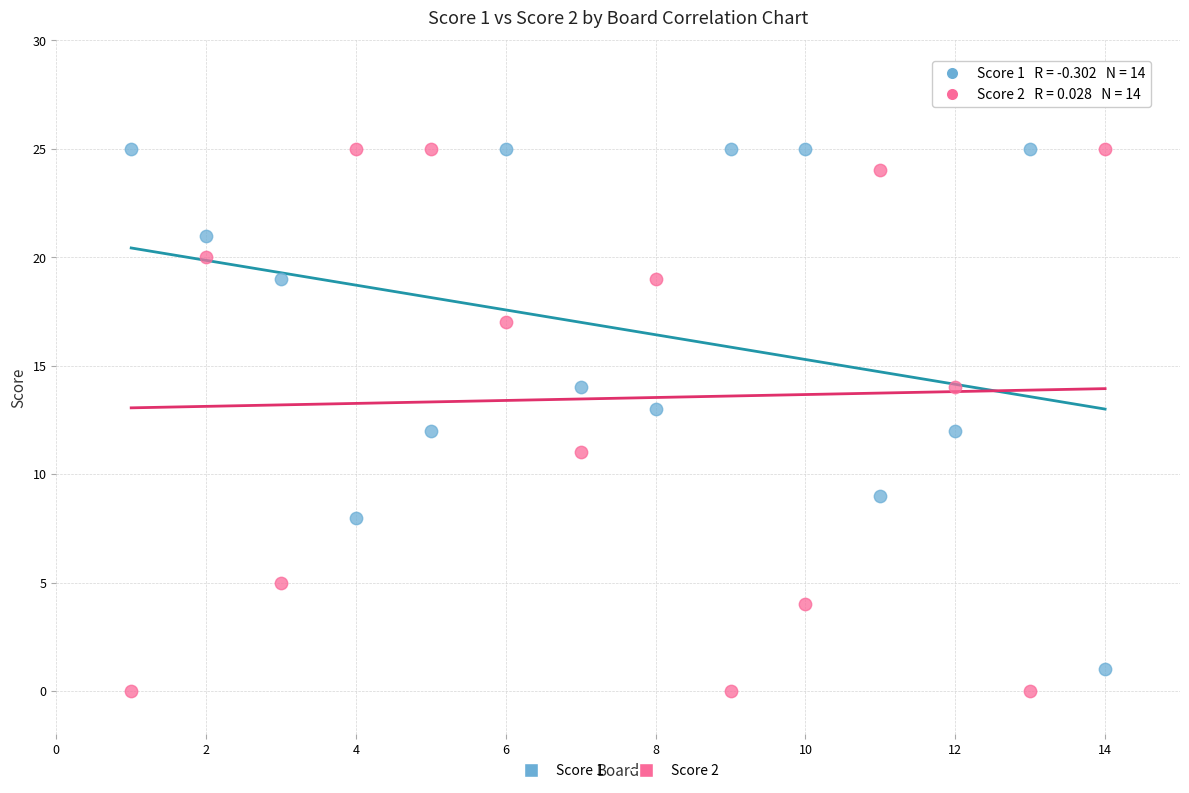

What are all the series names shown in the legend?

Score 1, Score 2